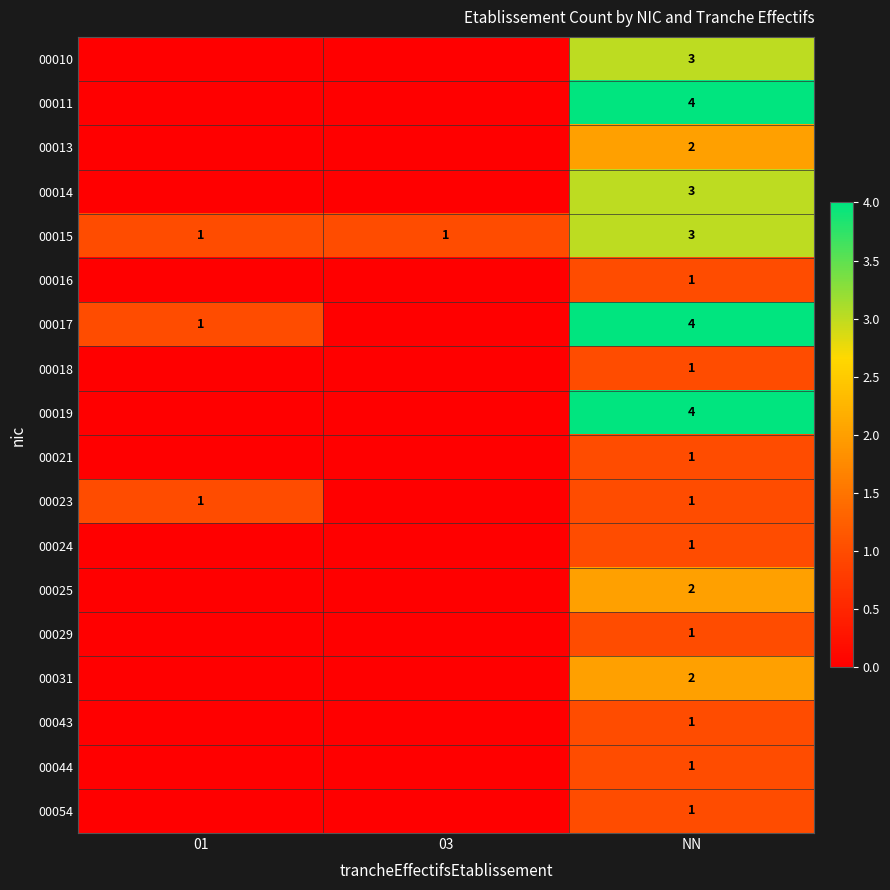

The value of 00017 at NN is 6. True or false?

False